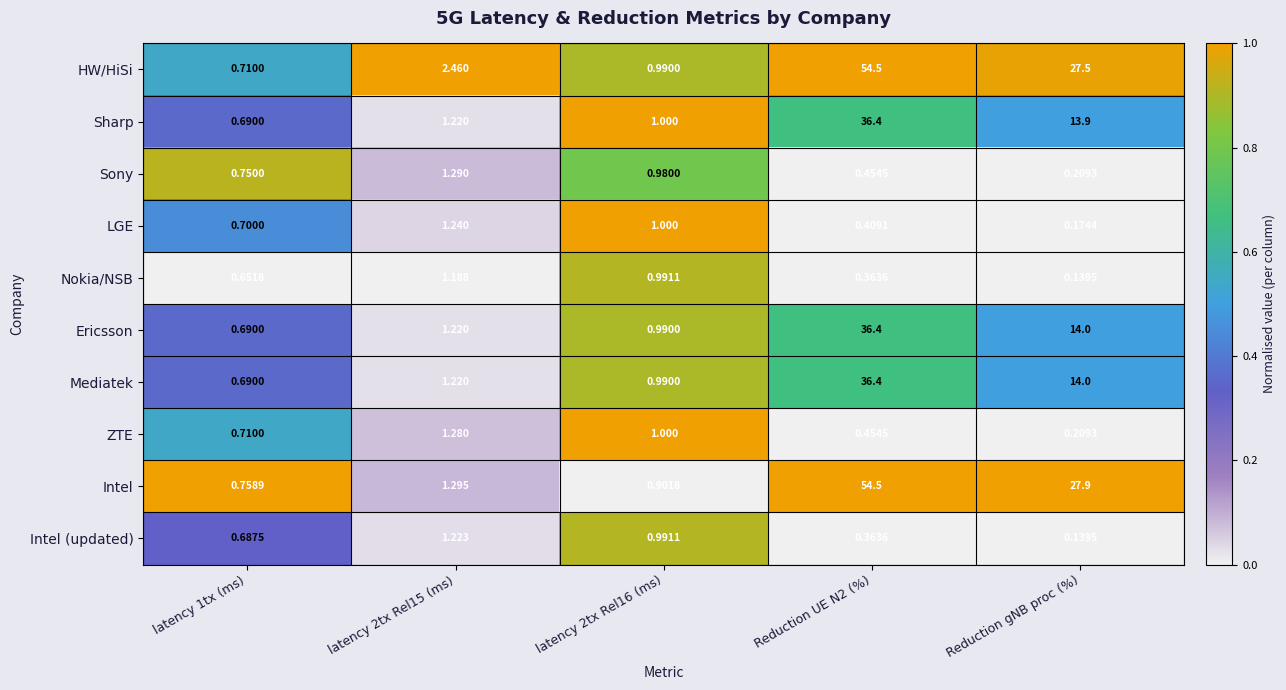

Where is Ericsson nearest to the value 18?

Reduction gNB proc (%)